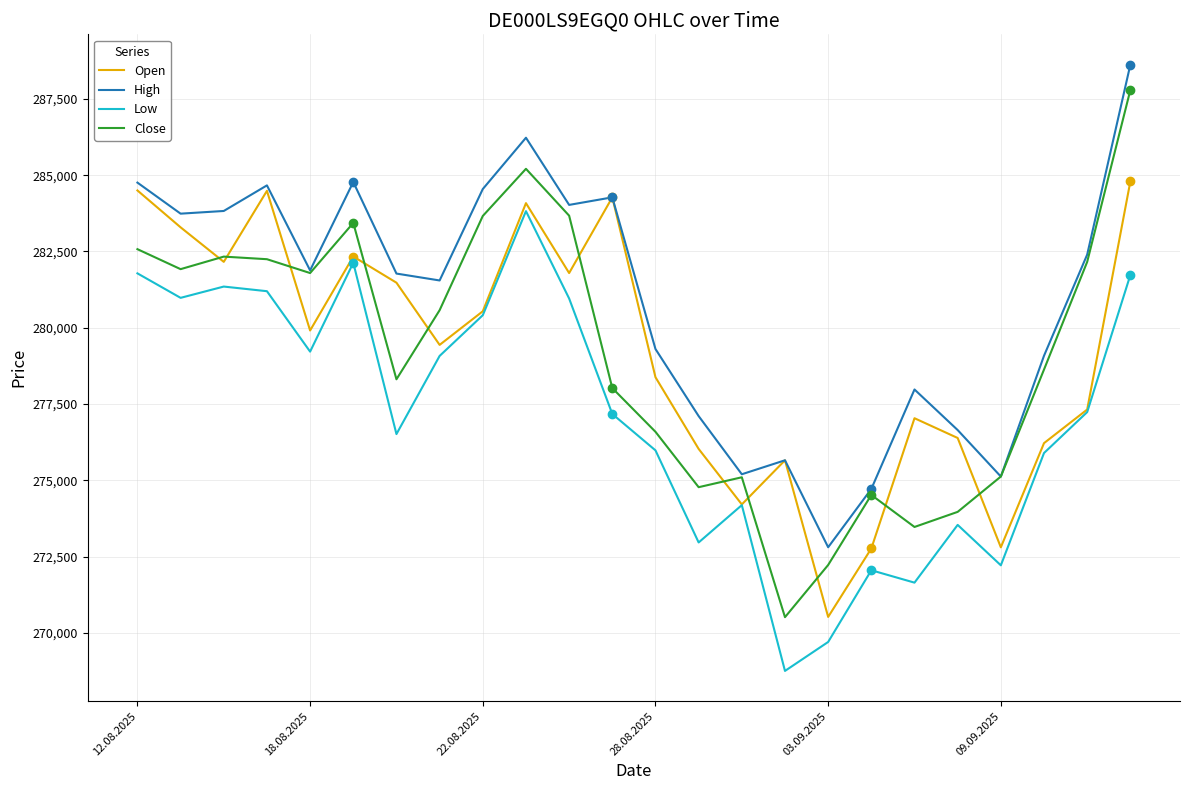

Which series has the largest range (max minus min)?

Close